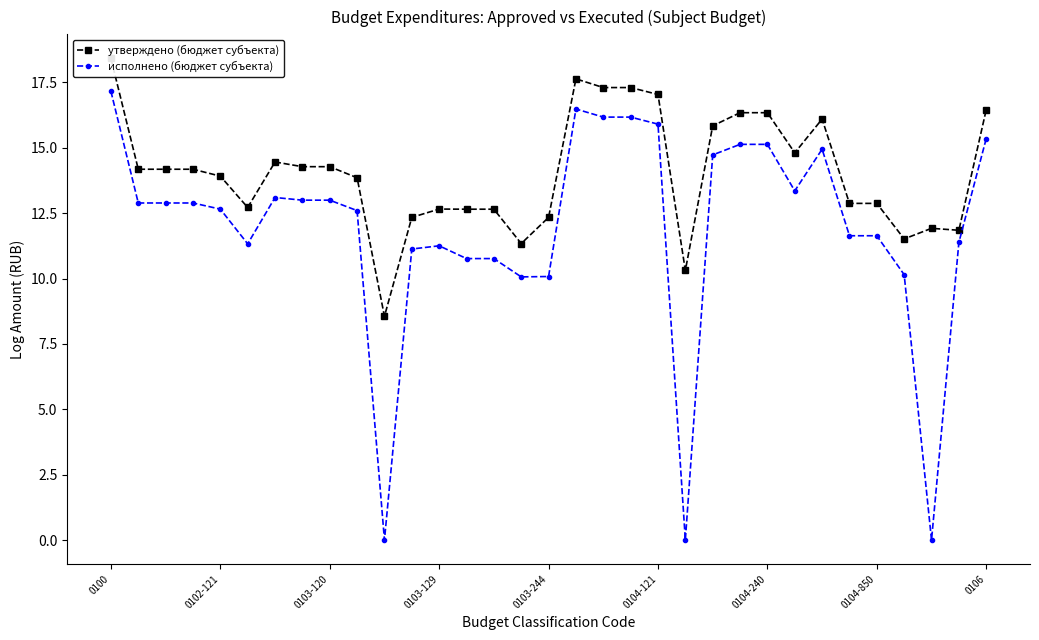

True or false: утверждено (бюджет субъекта) and исполнено (бюджет субъекта) intersect in this chart.

False